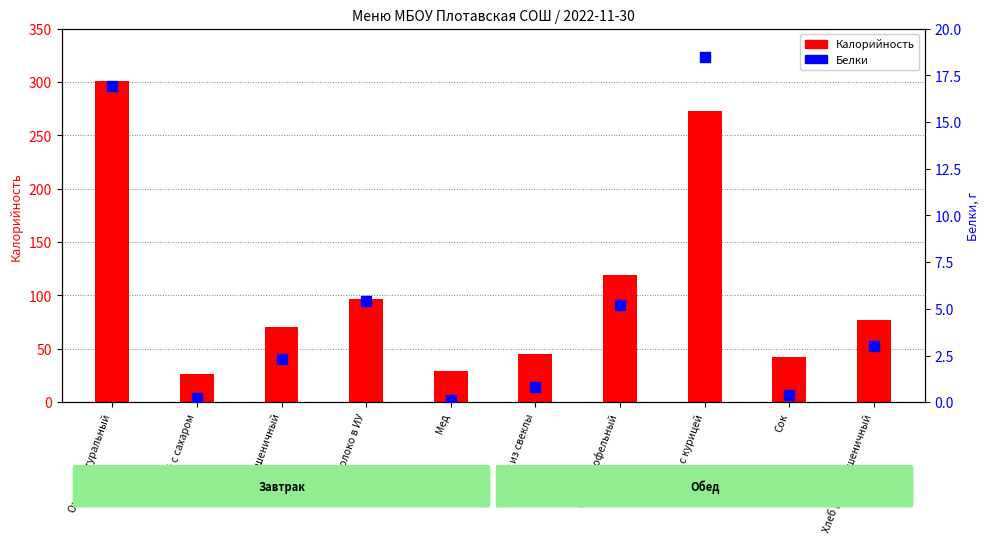

What is the total value across all series at Суп картофельный?

124.8